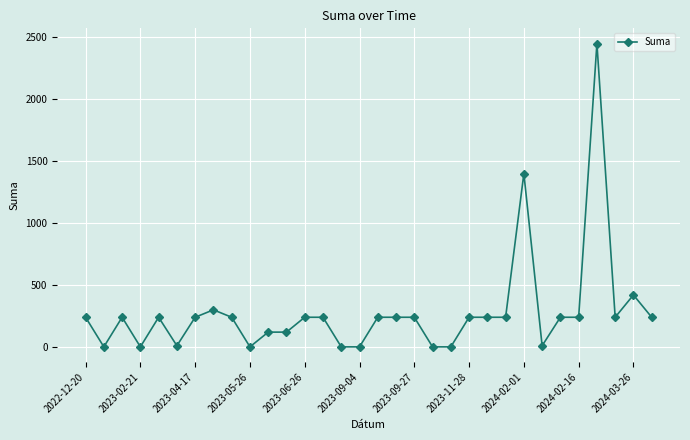

Does the chart have visible grid lines?

Yes